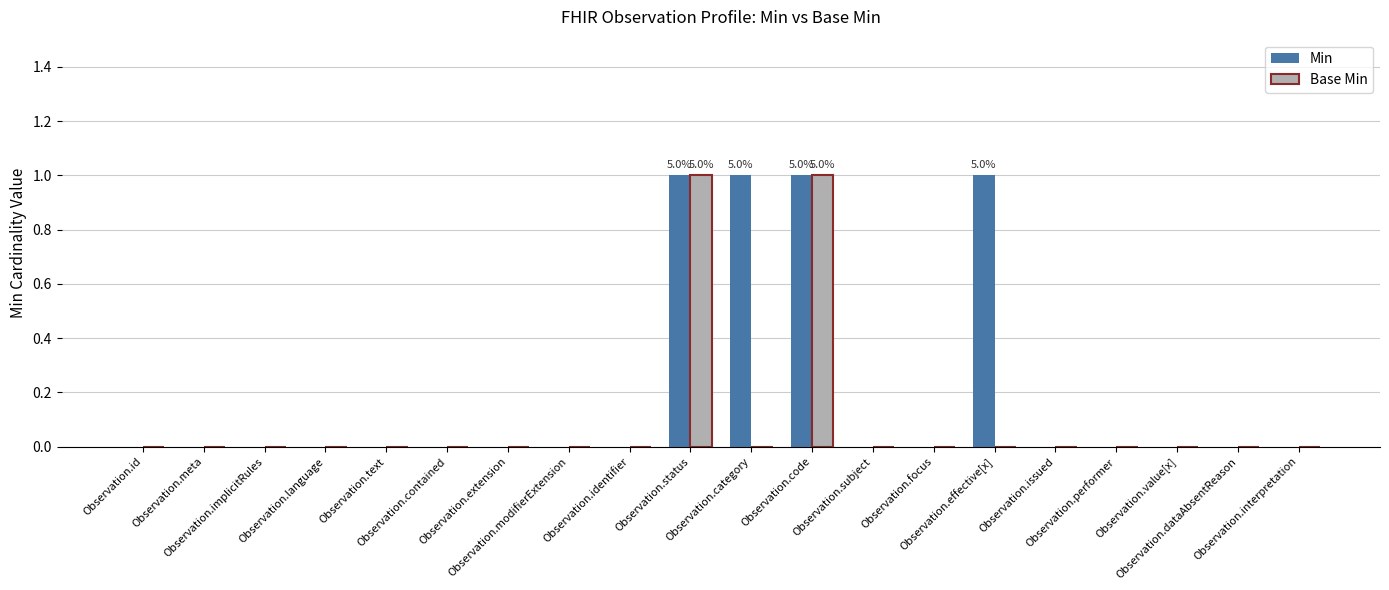

Is it true that Min equals -1 at Observation.issued?

False